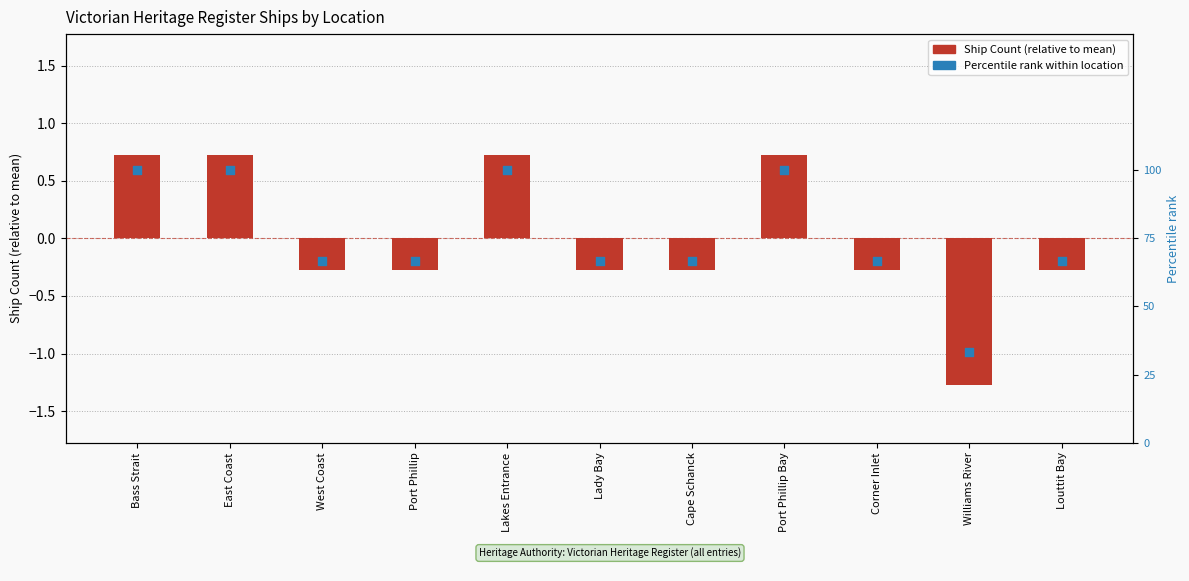

Which series contains the highest Y value?

Percentile rank within location